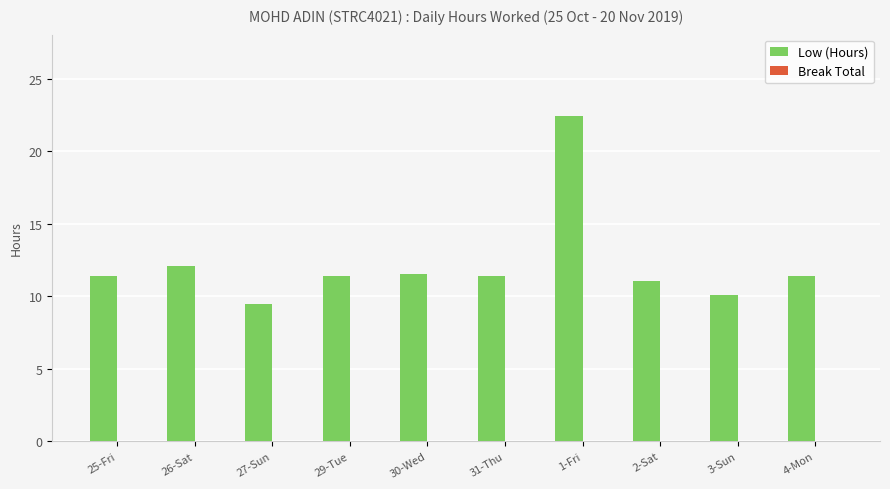

Which has a higher value, 2-Sat or 27-Sun?

2-Sat